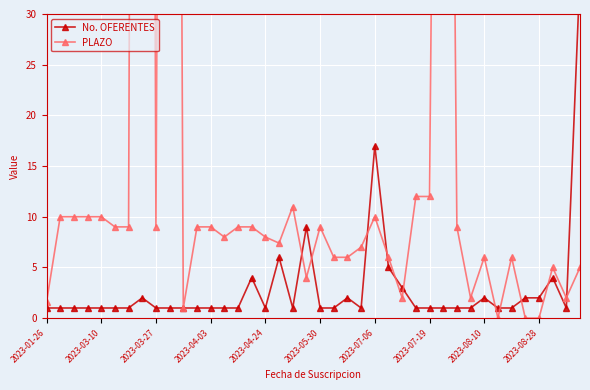

Reading left to right, extract all data points from this chart.

No. OFERENTES: 1.0	1.0	1.0	1.0	1.0	1.0	1.0	2.0	1.0	1.0	1.0	1.0	1.0	1.0	1.0	4.0	1.0	6.0	1.0	9.0	1.0	1.0	2.0	1.0	17.0	5.0	3.0	1.0	1.0	1.0	1.0	1.0	2.0	1.0	1.0	2.0	2.0	4.0	1.0	34.0
PLAZO: 1.6	10.0	10.0	10.0	10.0	9.0	9.0	387.0	9.0	285.0	1.0	9.0	9.0	8.0	9.0	9.0	8.0	7.4	11.0	4.0	9.0	6.0	6.0	7.0	10.0	6.0	2.0	12.0	12.0	165.0	9.0	2.0	6.0	0.0	6.0	0.0	0.0	5.0	2.0	5.0